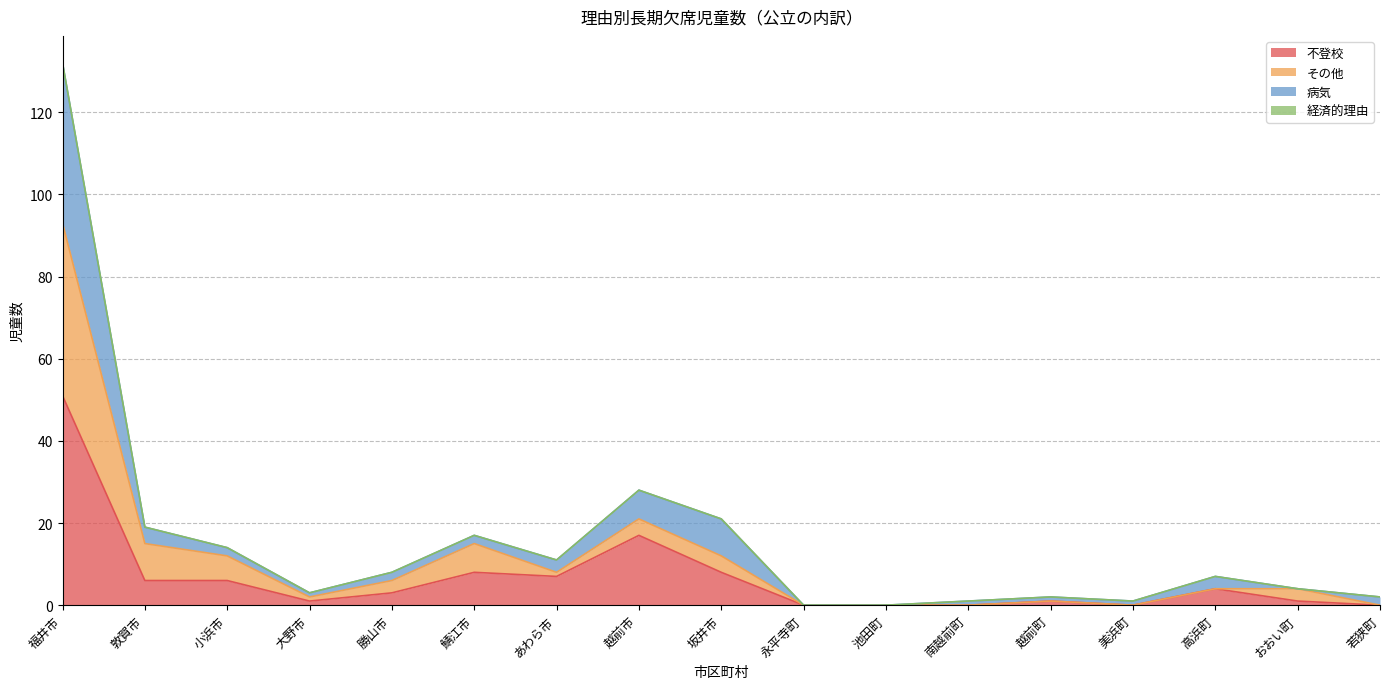

What is the total value across all series at 福井市?

132